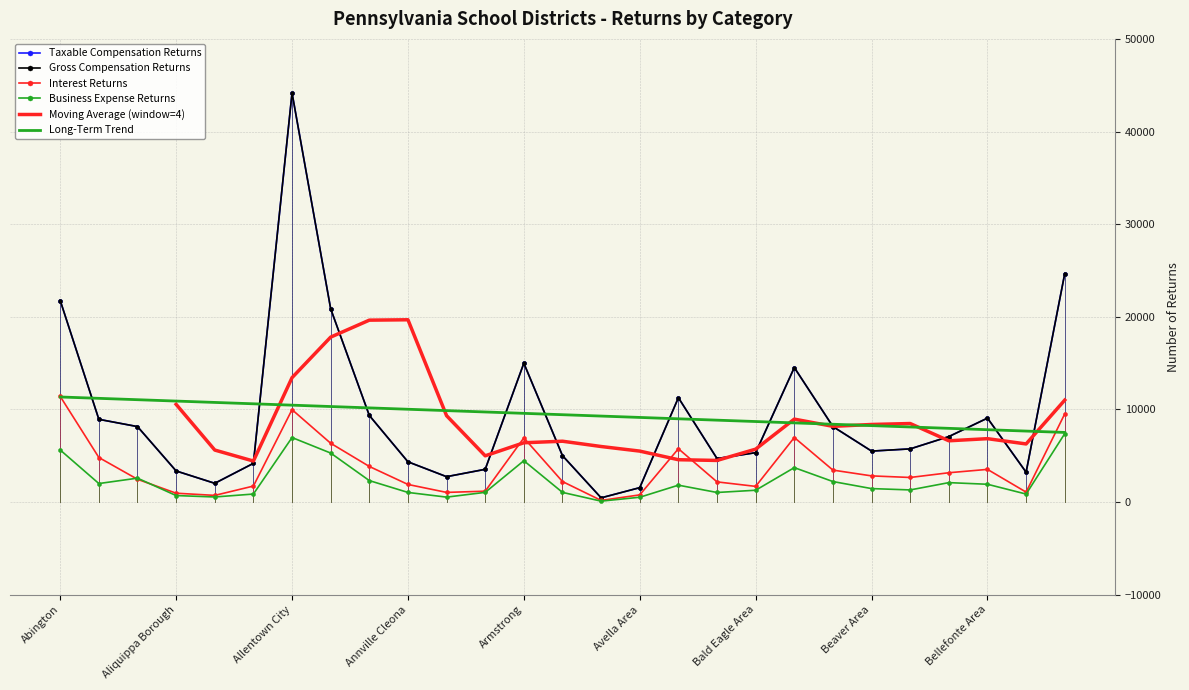

The value of Taxable Compensation Returns at Bensalem Township is 24667. True or false?

True